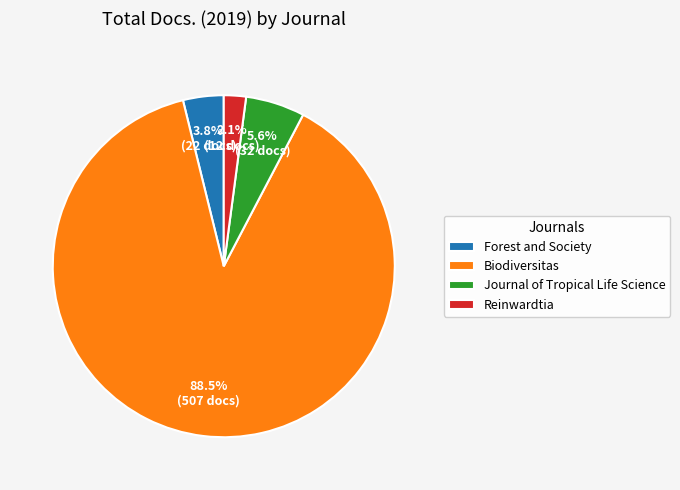

Combined, what portion of the pie is Reinwardtia and Forest and Society?

5.9%